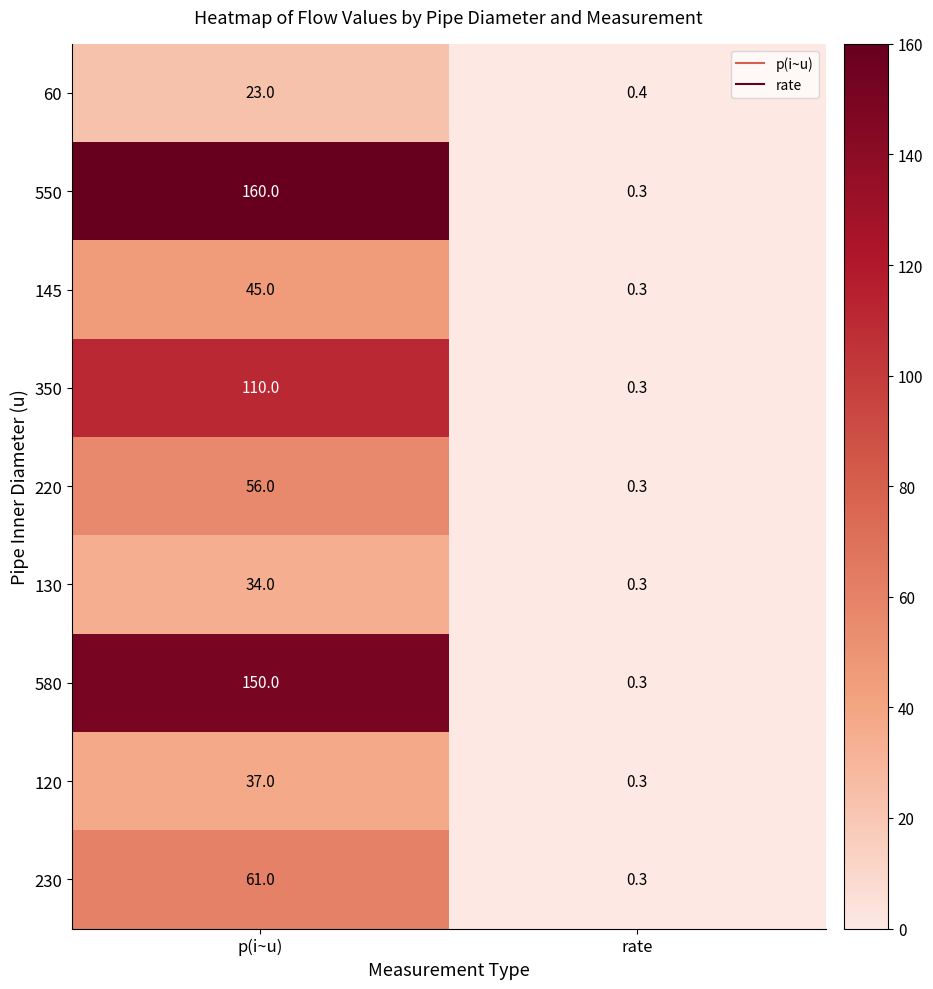

Which series has the largest total across all categories?

550